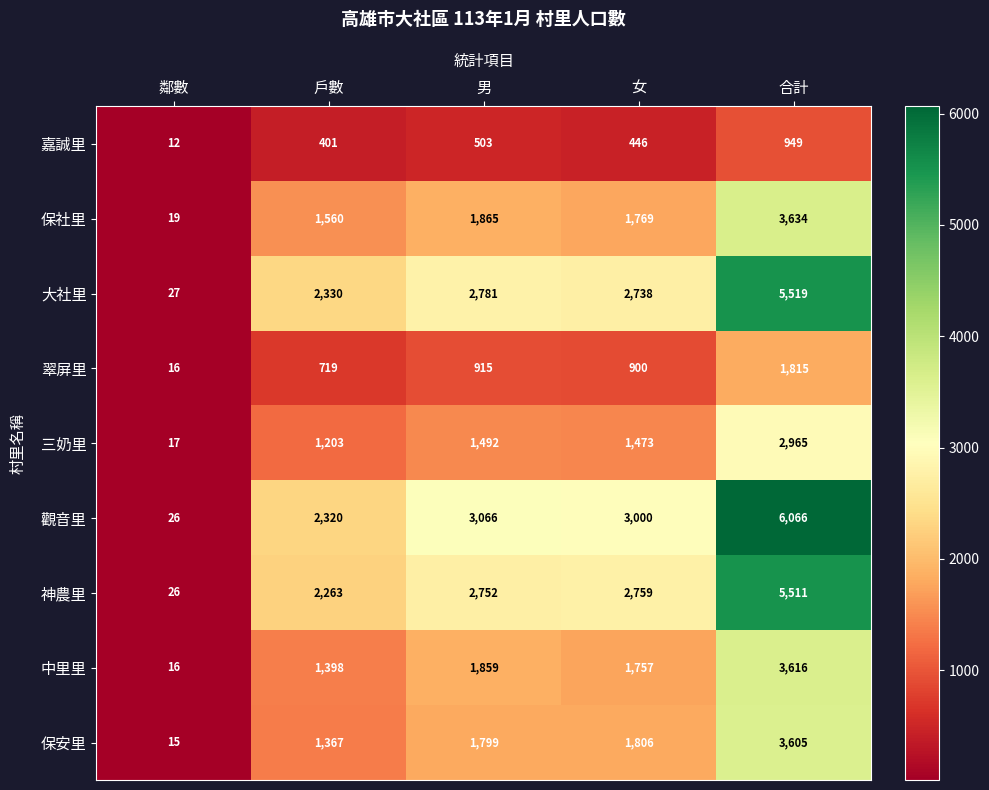

Which series has the widest spread of values?

觀音里